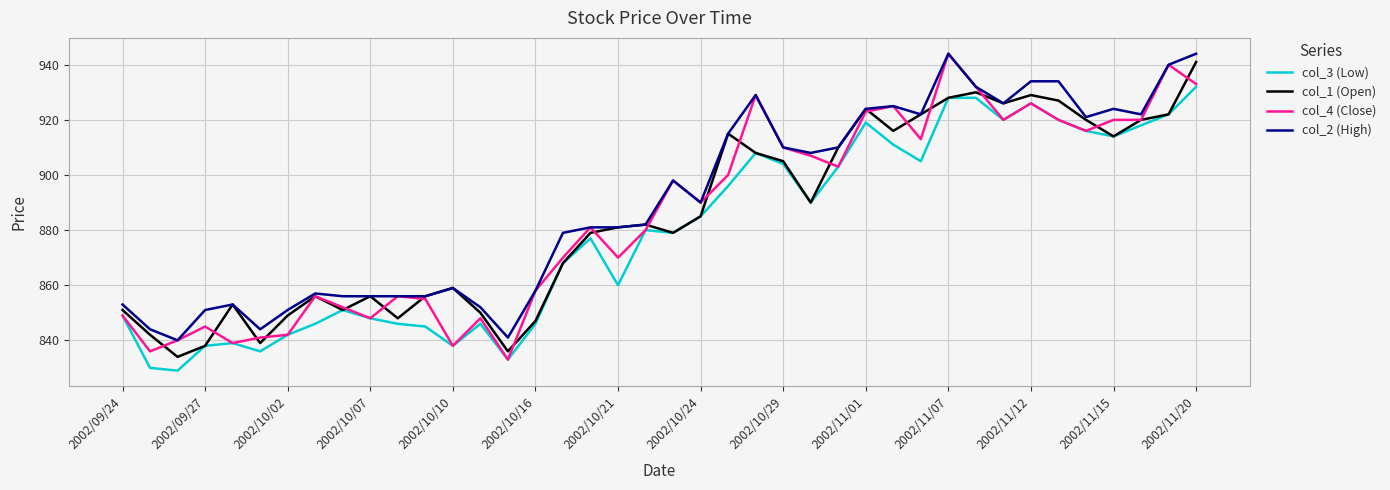

Does the chart display data point markers on the line(s)?

No